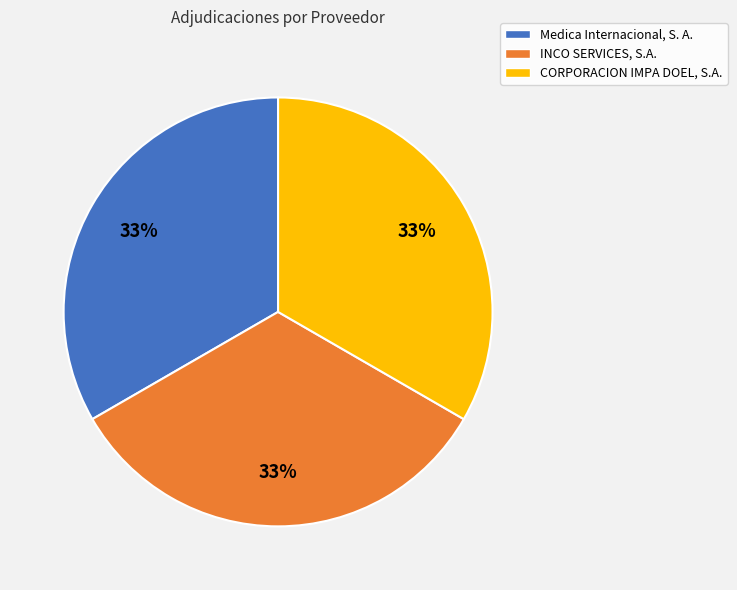

To the nearest percent, what portion does Medica Internacional, S. A. represent?

33%